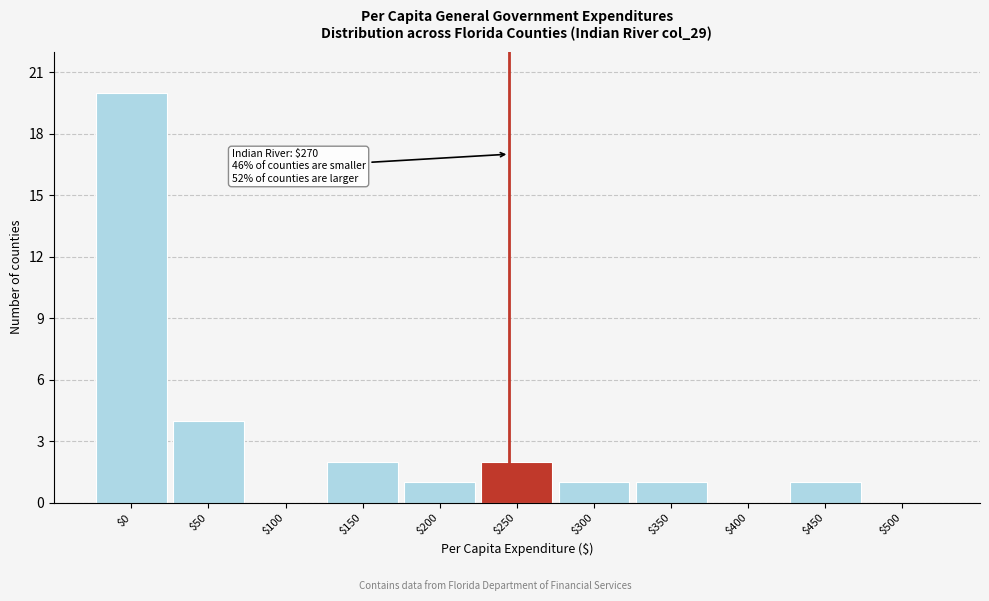

What is the sum of all values?

32